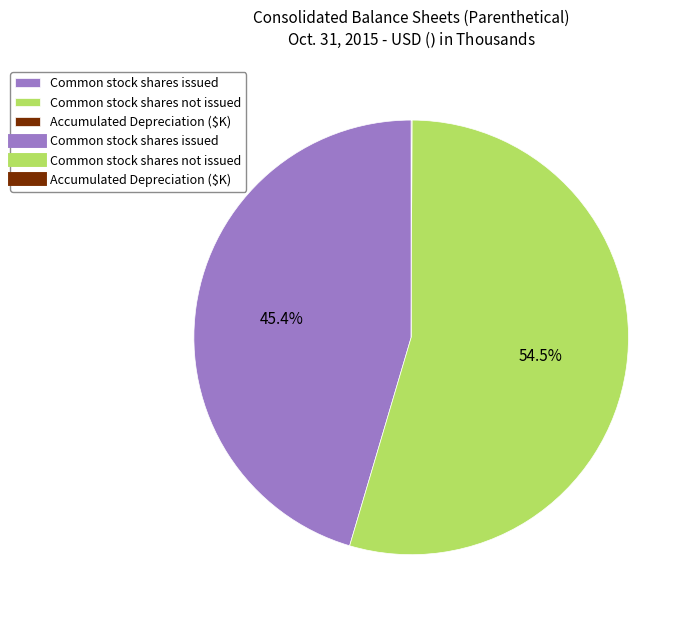

Does any single category account for the majority?

Yes